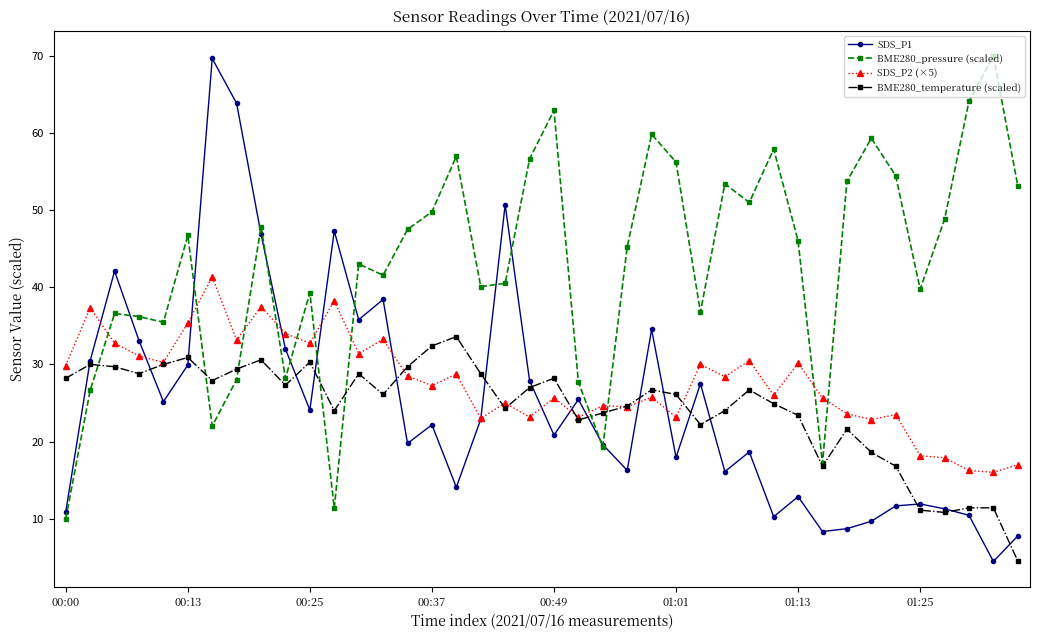

What is the minimum value shown in the chart?

4.5